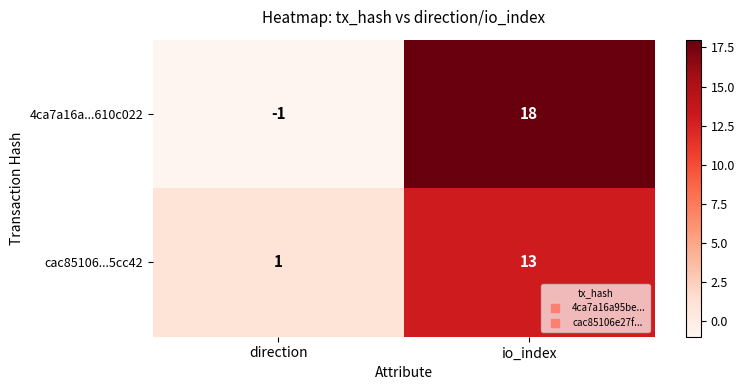

Read the cac85106...5cc42 value at io_index.

13